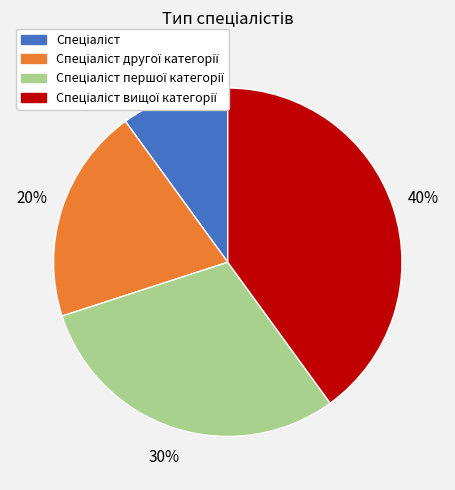

To the nearest percent, what is the average slice percentage?

25%